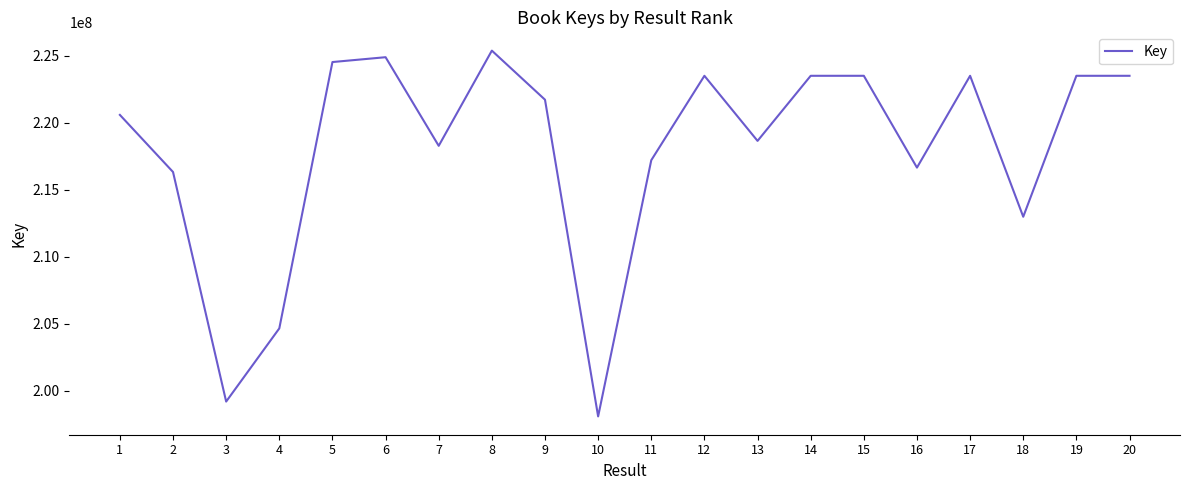

The chart shows a value of 47387635 at 6. True or false?

False